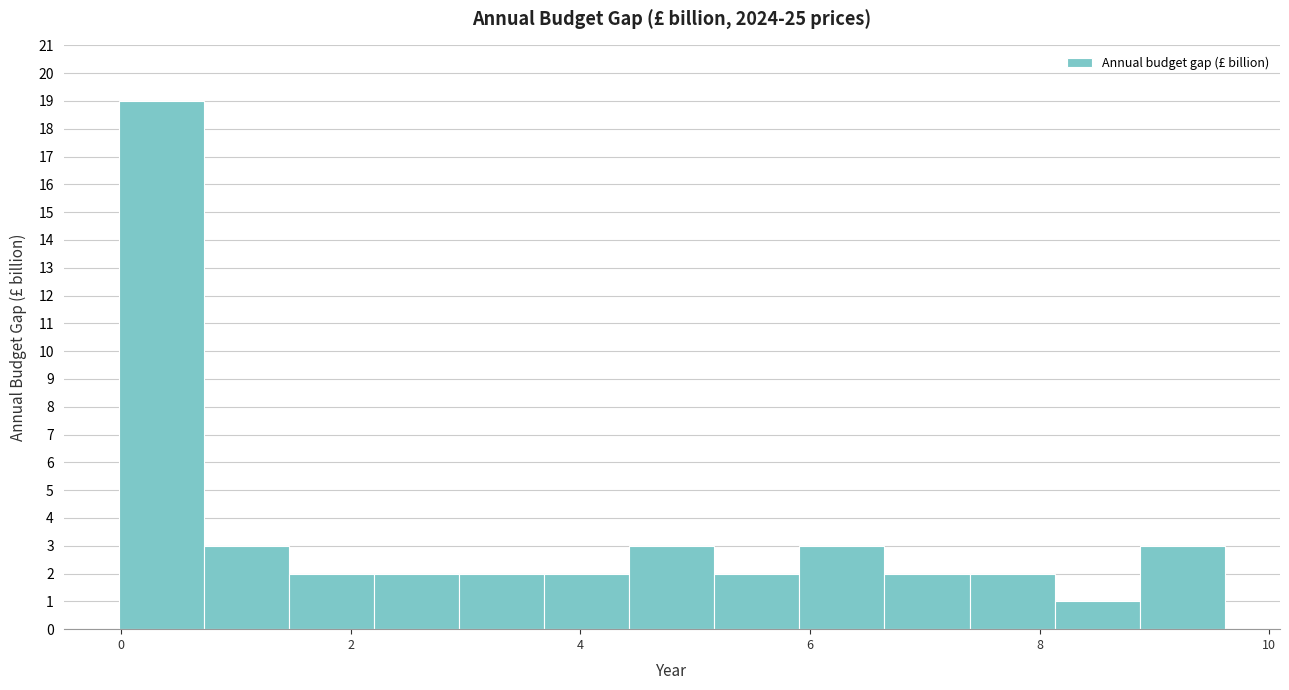

Around what value on the x-axis is the tallest bar? Give the approximate position of its centre, as read against the axis.

0.4